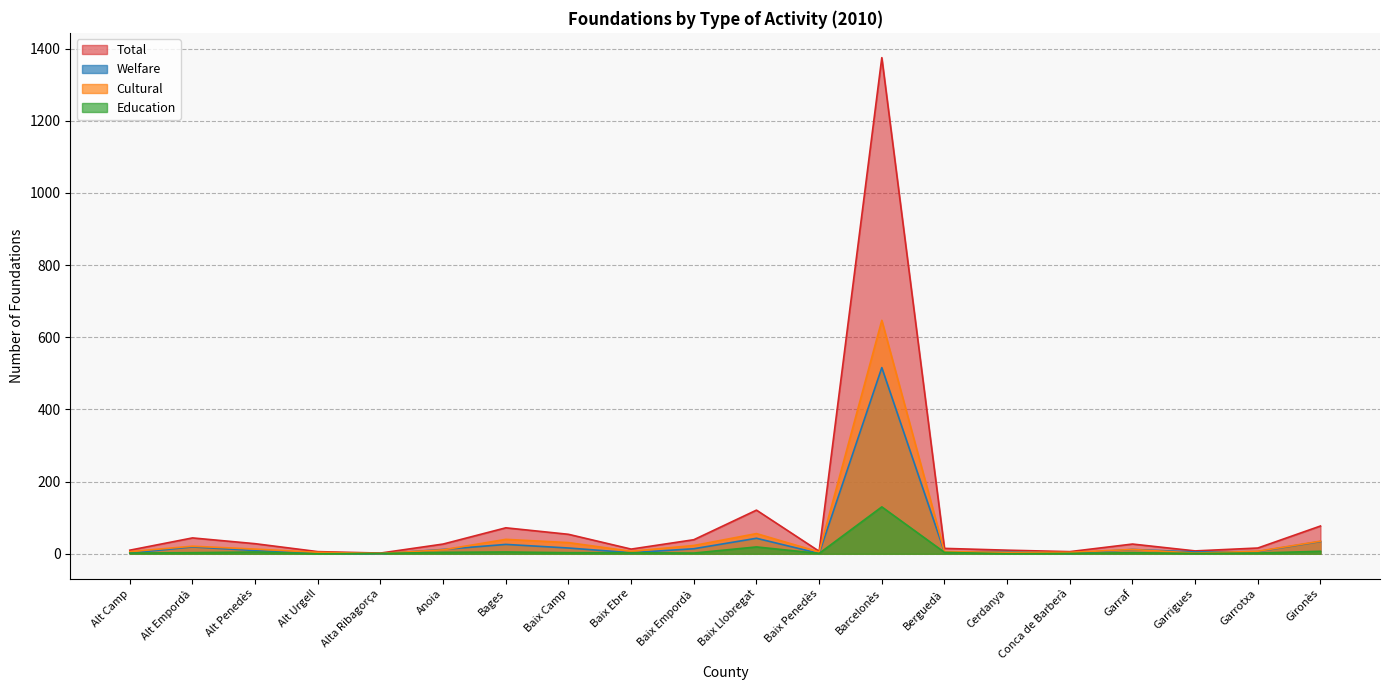

At Alt Urgell, list the series in order from largest to smallest.

Total, Cultural, Welfare, Education